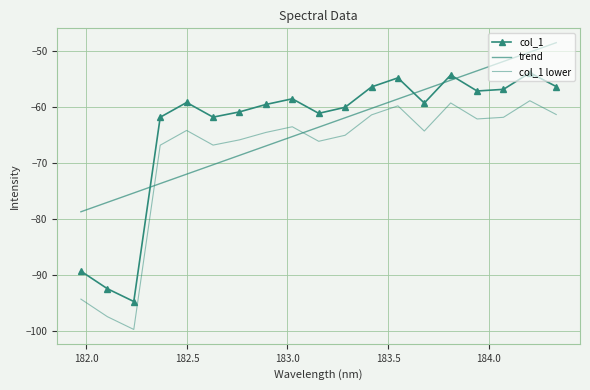

How many data points in col_1 lower are above -64?

8